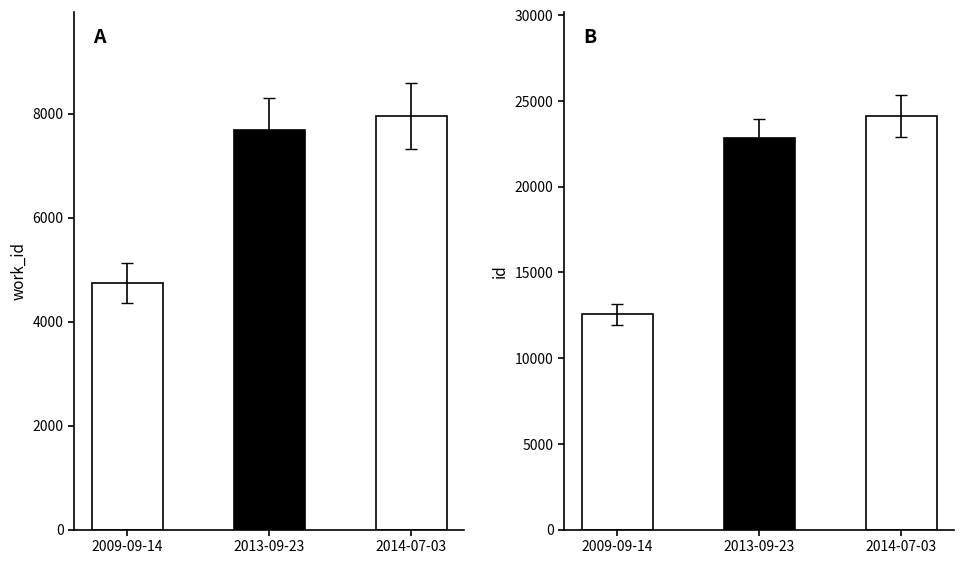

Does the chart contain any negative values?

No